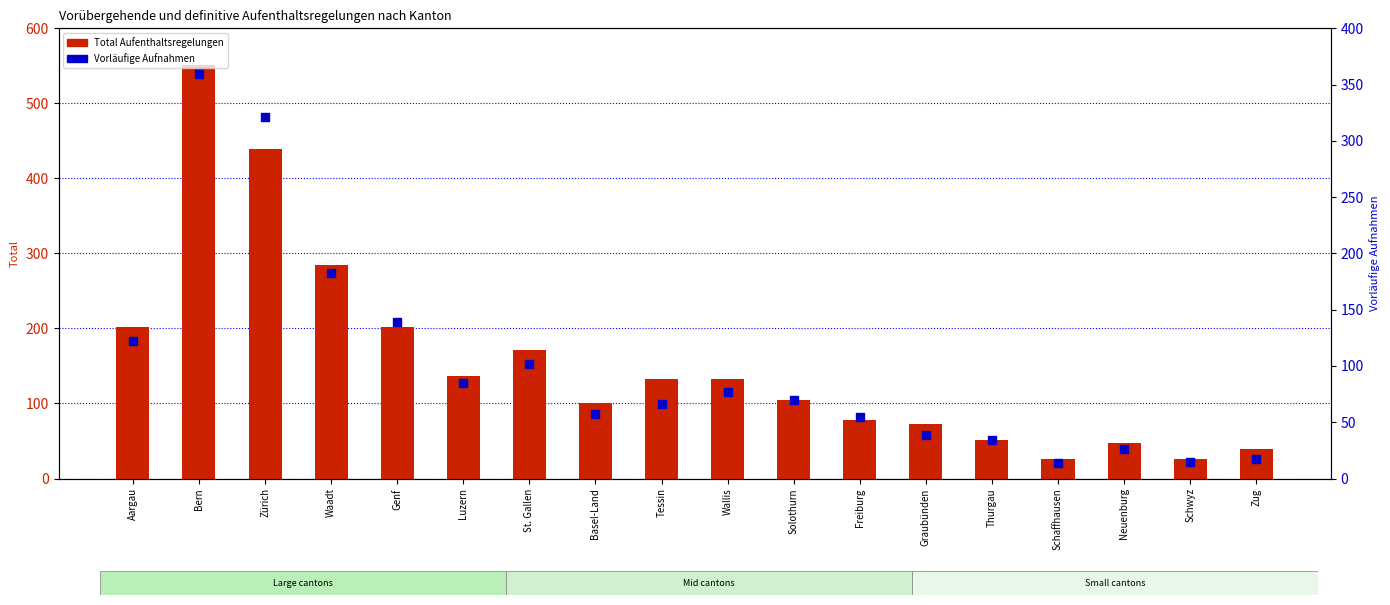

Which series has the widest spread of Y values?

Total Aufenthaltsregelungen